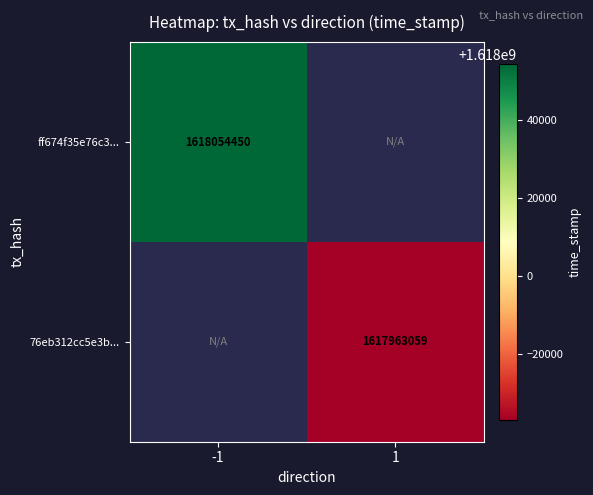

The value of 76eb312cc5e3b... at 1 is 892574783. True or false?

False